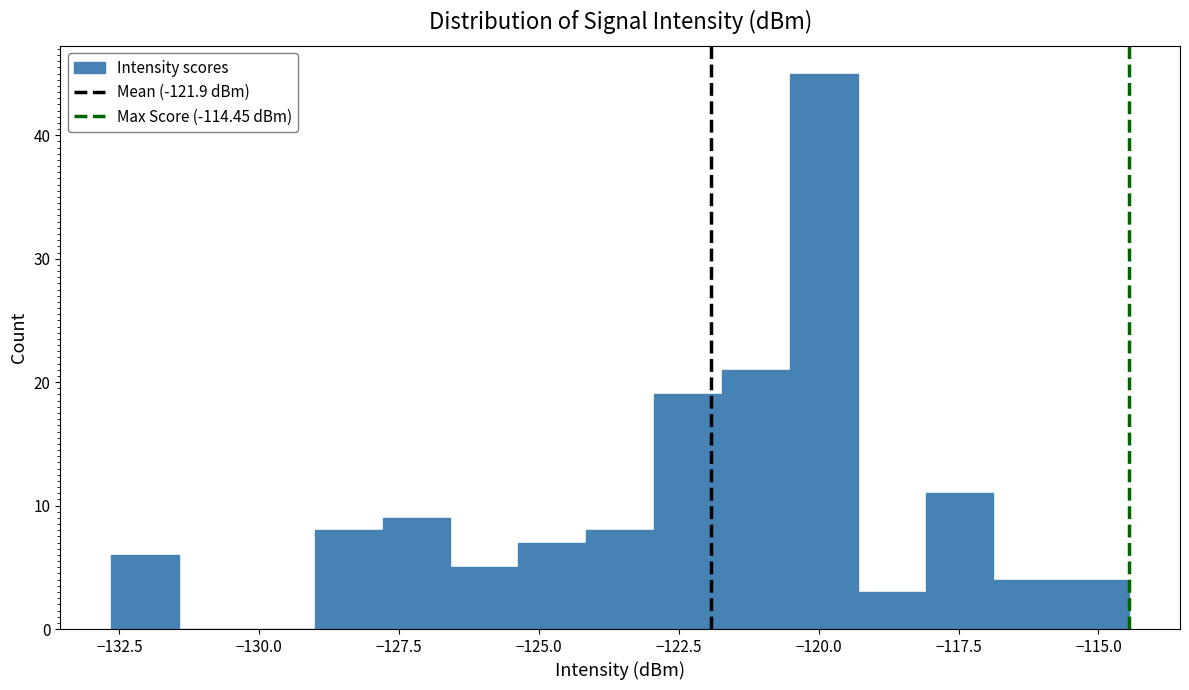

Read against the x-axis, roughly where is the centre of the tallest bar?

-120.0